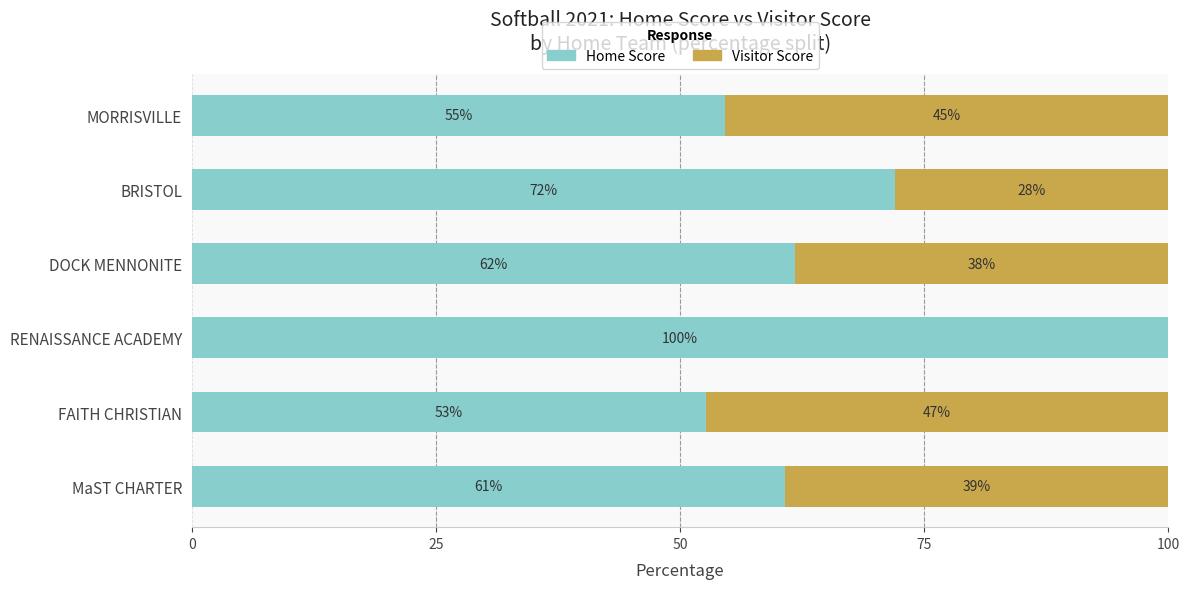

Which series has the widest spread of values?

Home Score